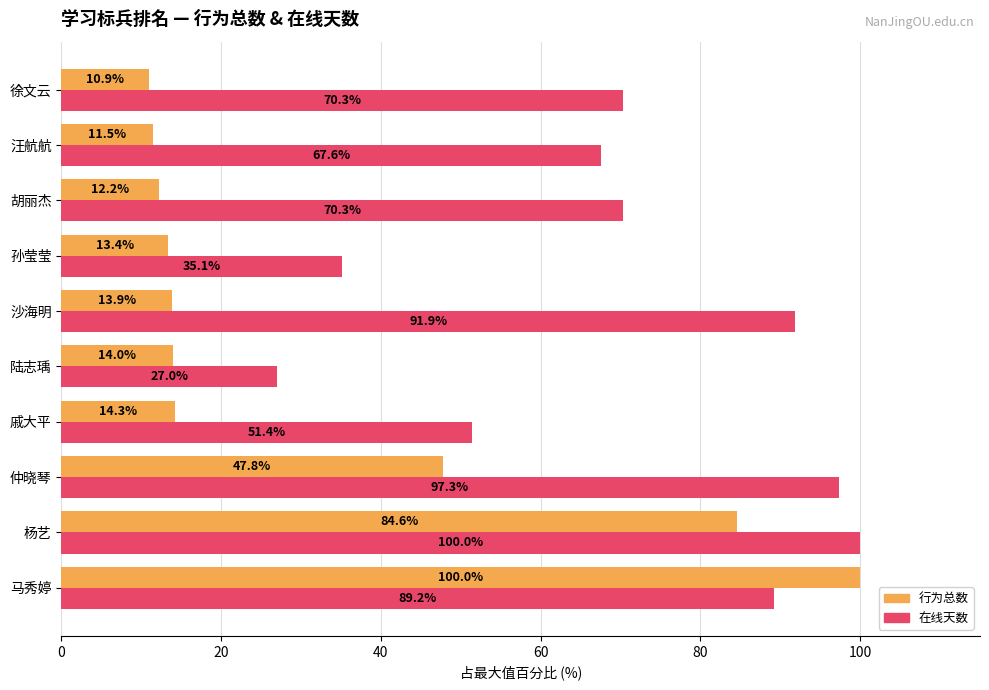

At which label is 在线天数 closest to 63?

汪航航